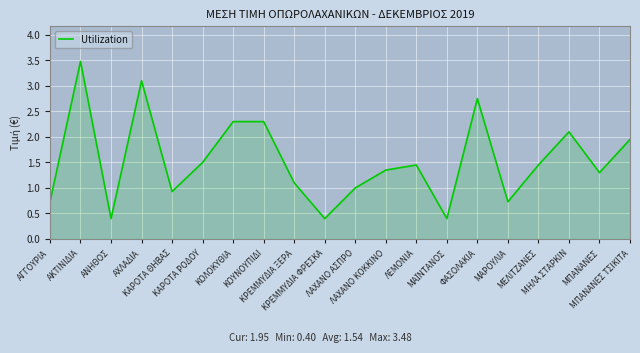

What is the difference between the maximum and minimum values?

3.1